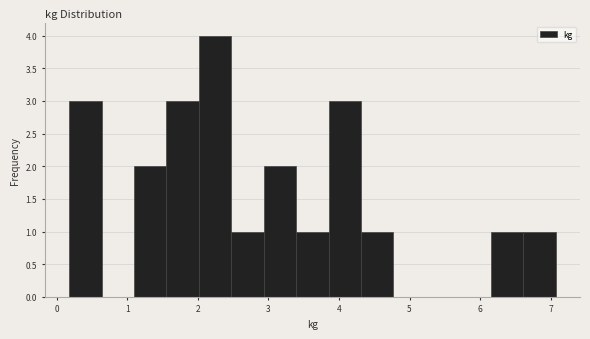

Which range on the x-axis has the tallest bar?

2.0 to 2.5